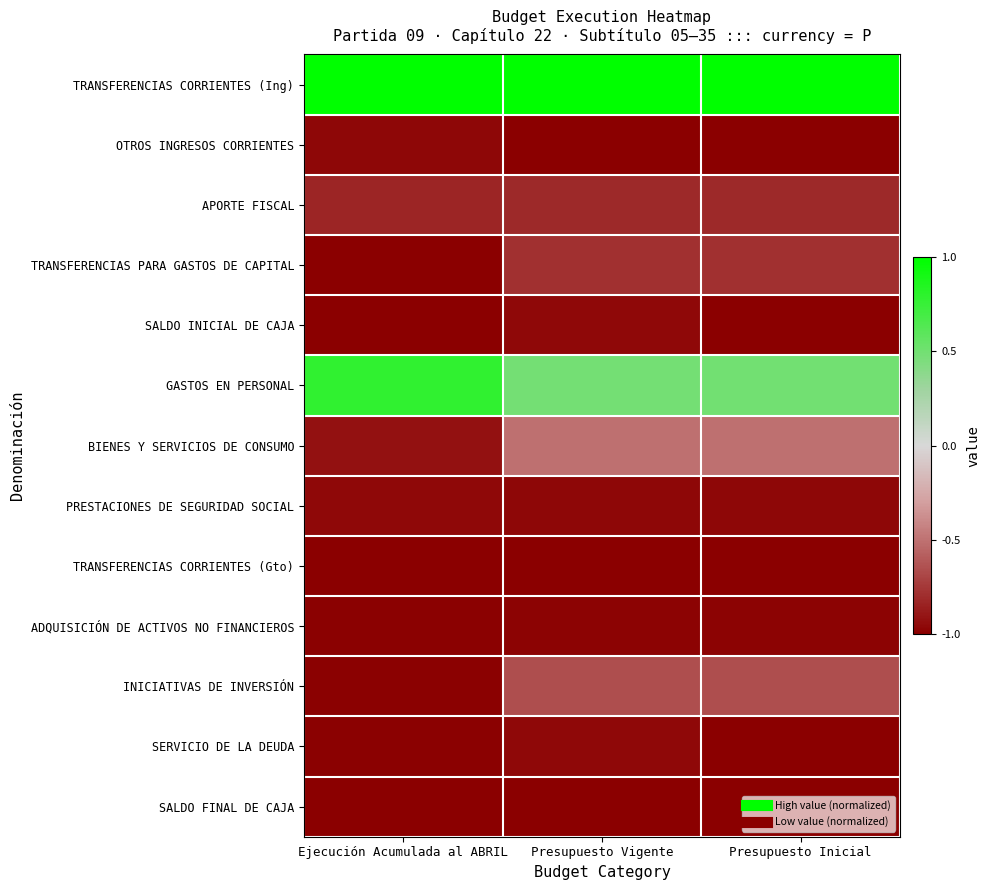

Between Ejecución Acumulada al ABRIL and Presupuesto Vigente, which is larger?

Ejecución Acumulada al ABRIL